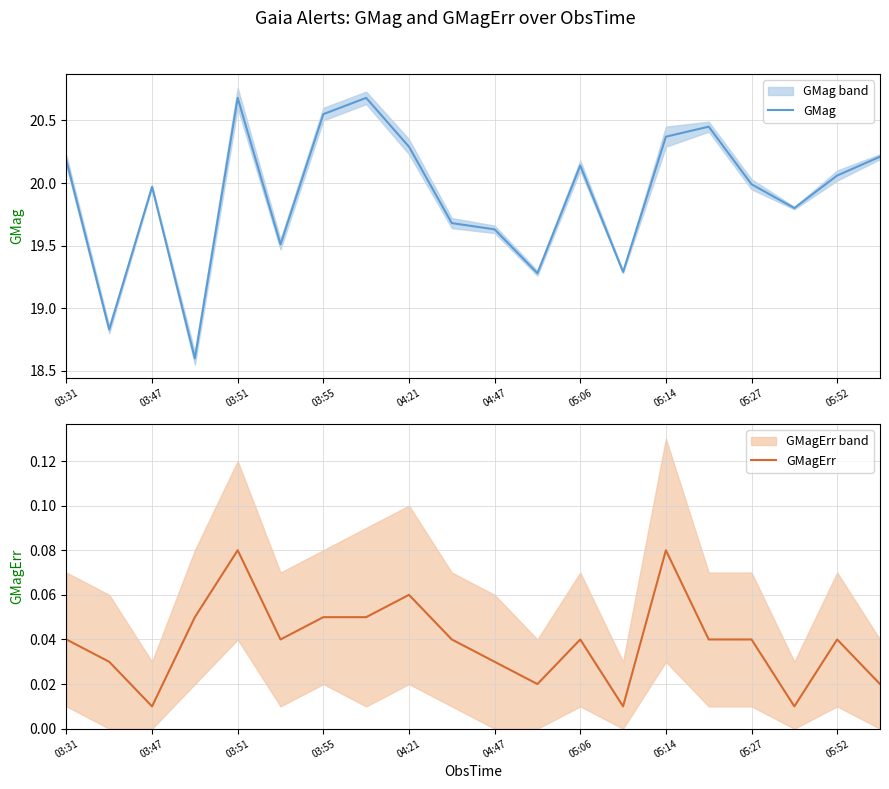

Where is the first local minimum for GMagErr?

03:47